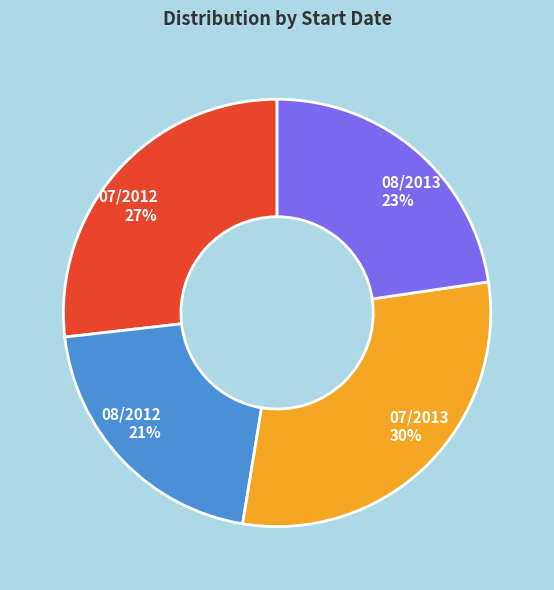

To the nearest percent, what portion does 07/2013 represent?

30%